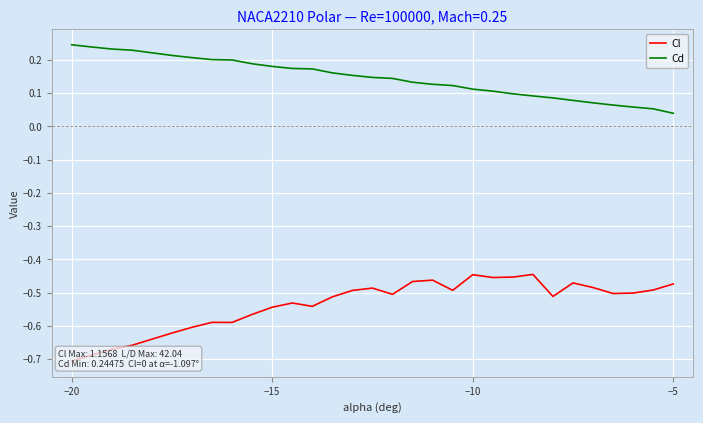

List the series in order of their peak value, lowest first.

Cl, Cd